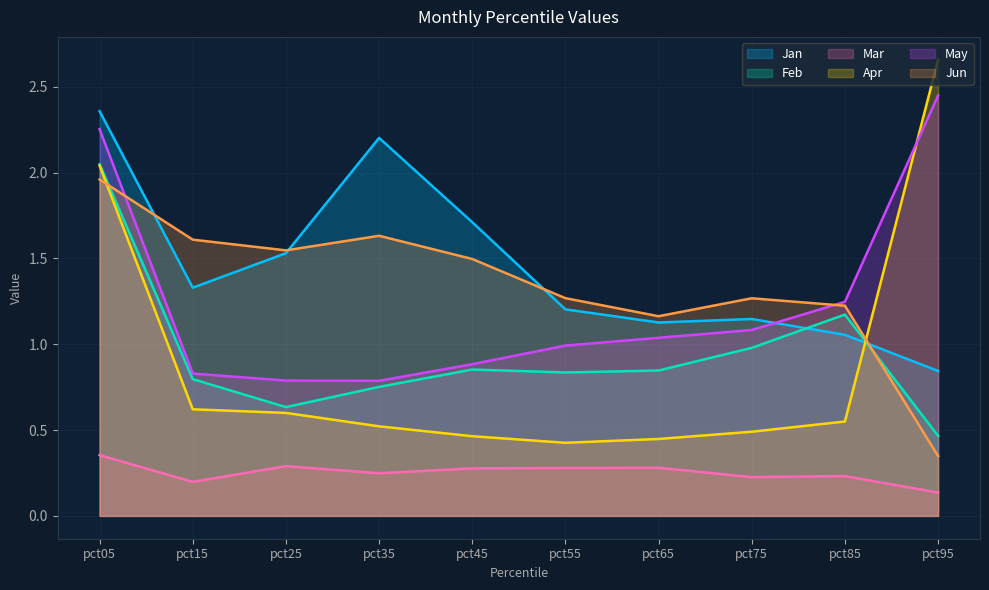

List the series in order of their peak value, lowest first.

Mar, Jun, Feb, Jan, May, Apr